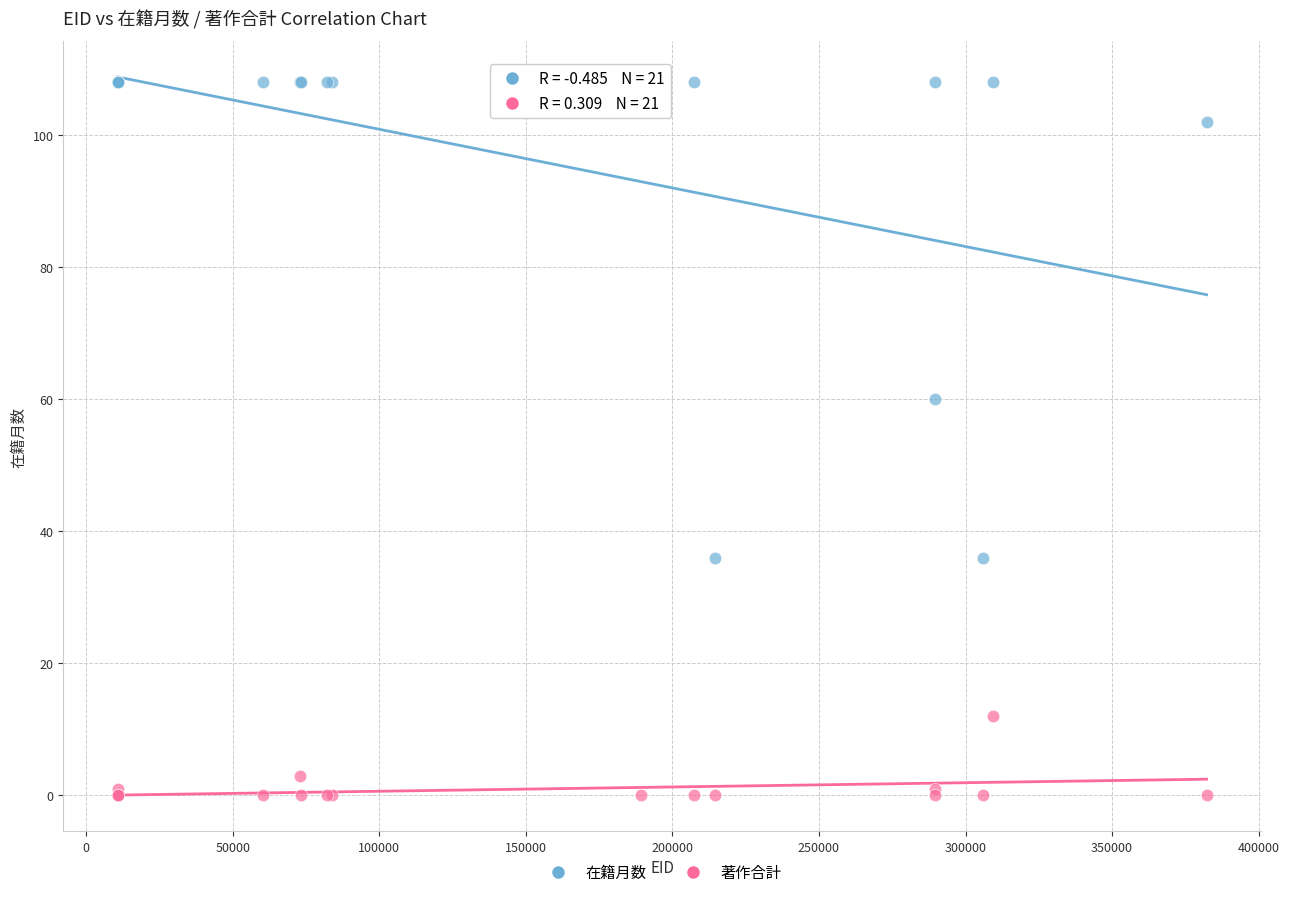

Which series contains the lowest Y value?

著作合計